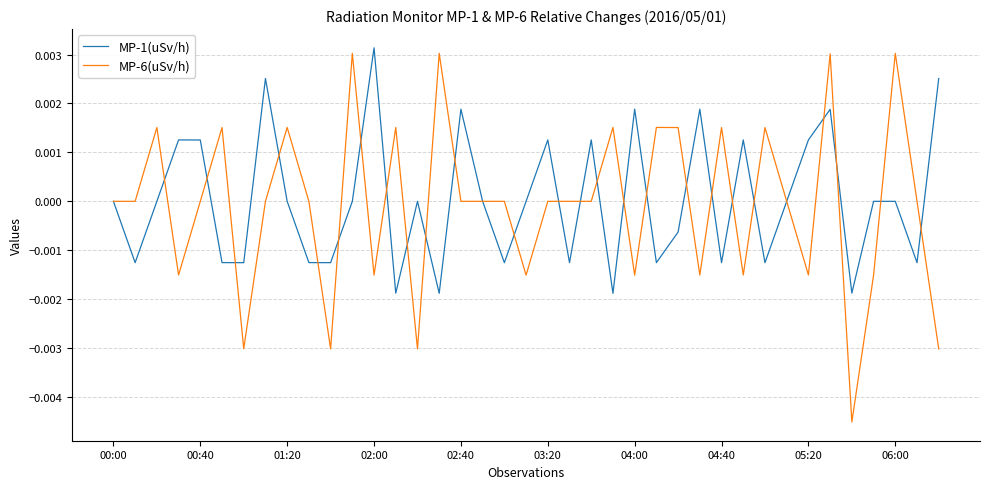

Which series has the largest range (max minus min)?

MP-6(uSv/h)